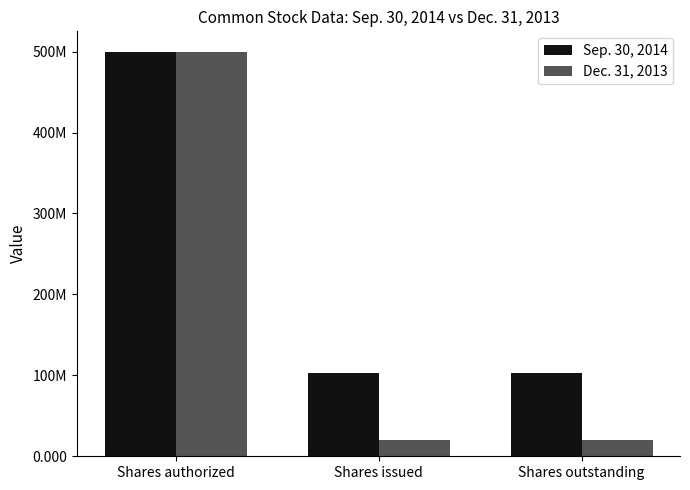

Which label corresponds to the smallest value in the chart?

Shares issued